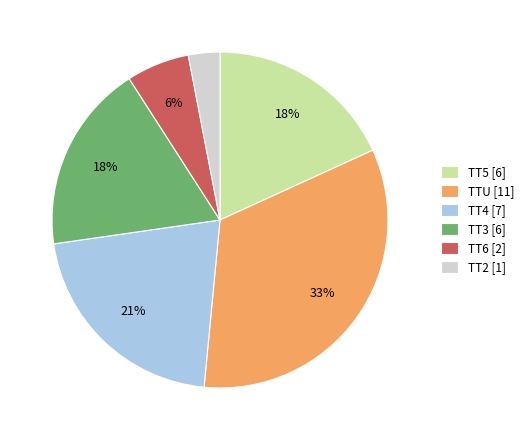

To the nearest percent, what portion does TT6 represent?

6%